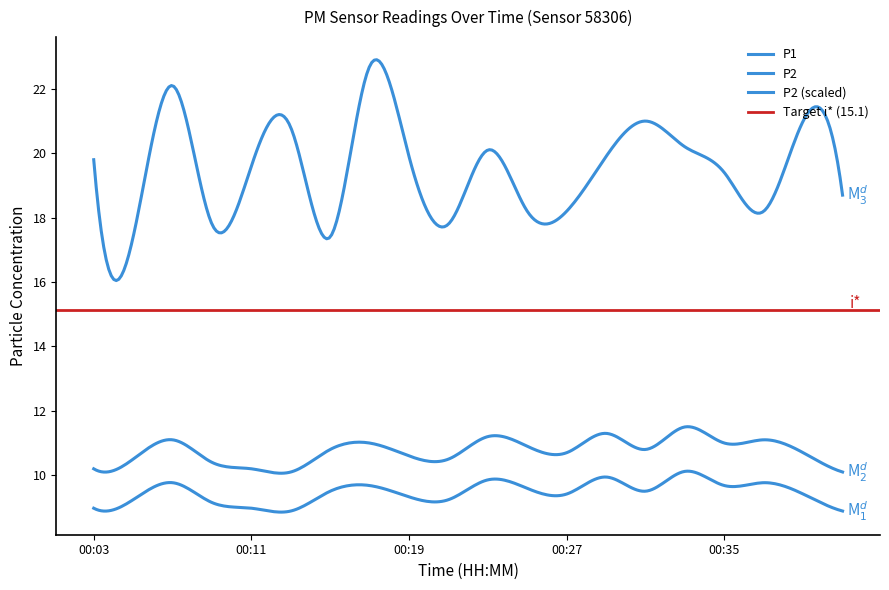

True or false: P1 and P2 cross at least once.

False